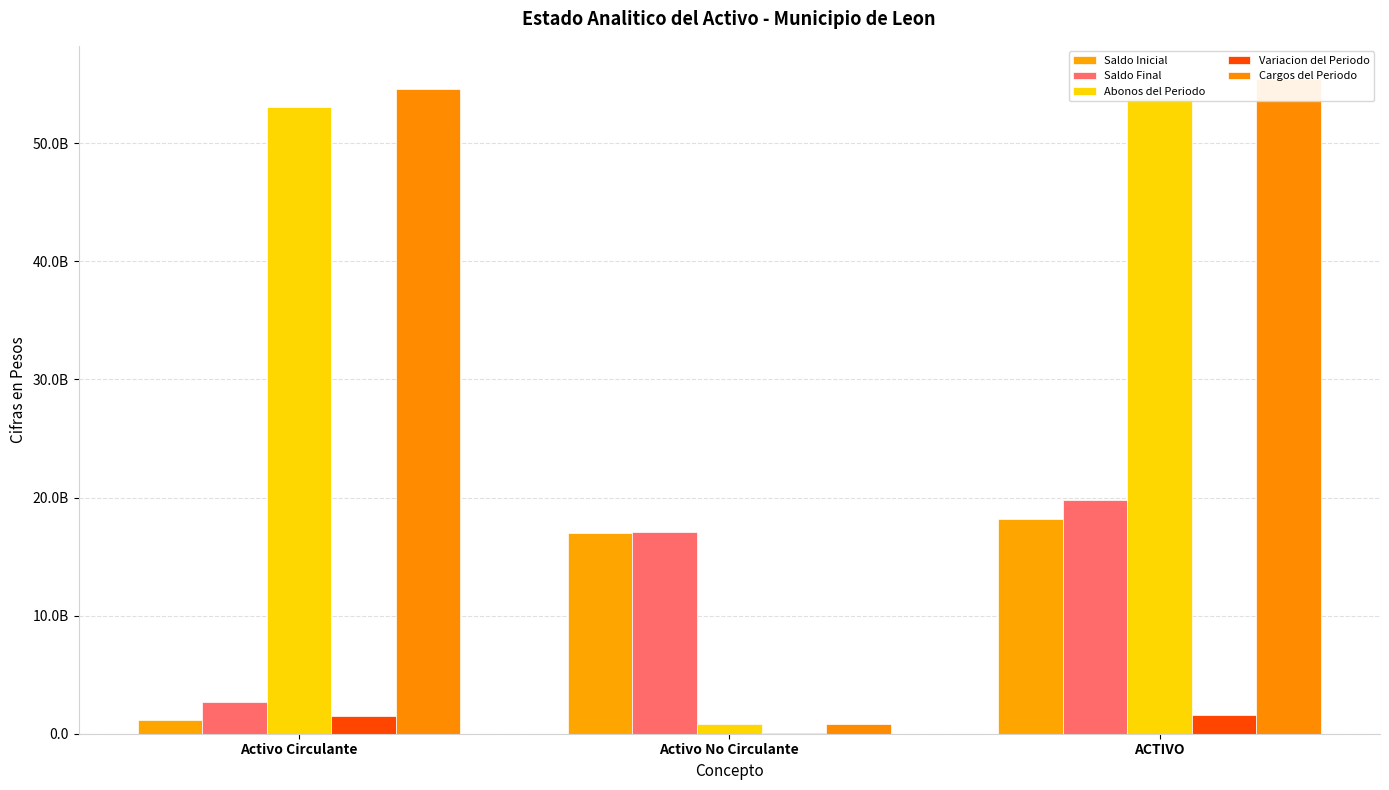

Reading right to left, extract all data points from this chart.

Saldo Inicial: 18176836526.5	17019235213.3	1157601313.2
Saldo Final: 19797282219.7	17097255891.3	2700026328.4
Abonos del Periodo: 53856537096.6	784935921.4	53071601175.2
Variacion del Periodo: 1620445693.2	78020678.0	1542425015.2
Cargos del Periodo: 55476982789.8	862956599.4	54614026190.4